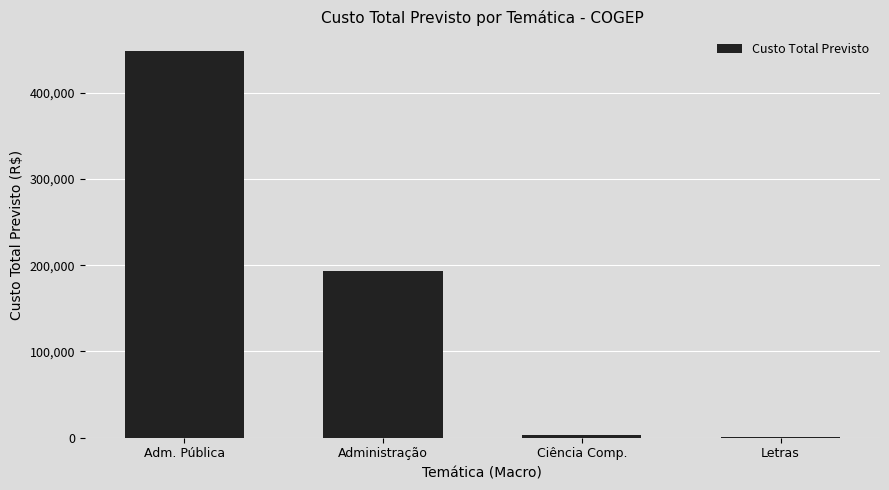

How many distinct data groups are displayed?

1